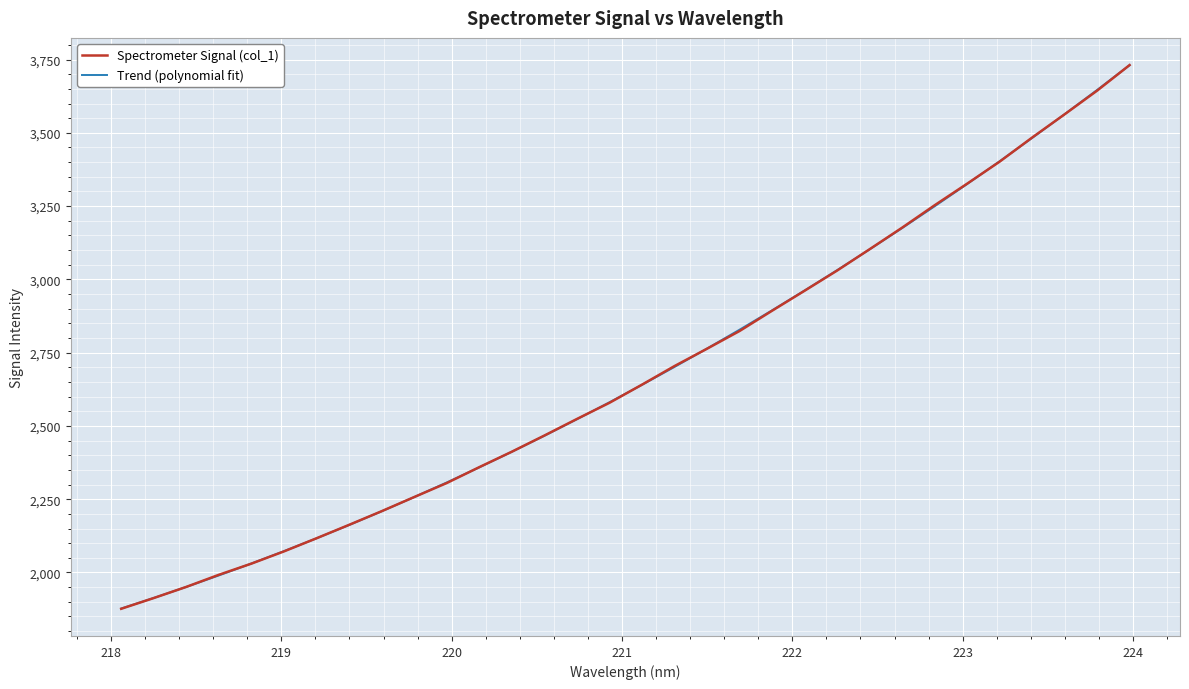

What is the highest value of the Trend (polynomial fit) series?

3730.8